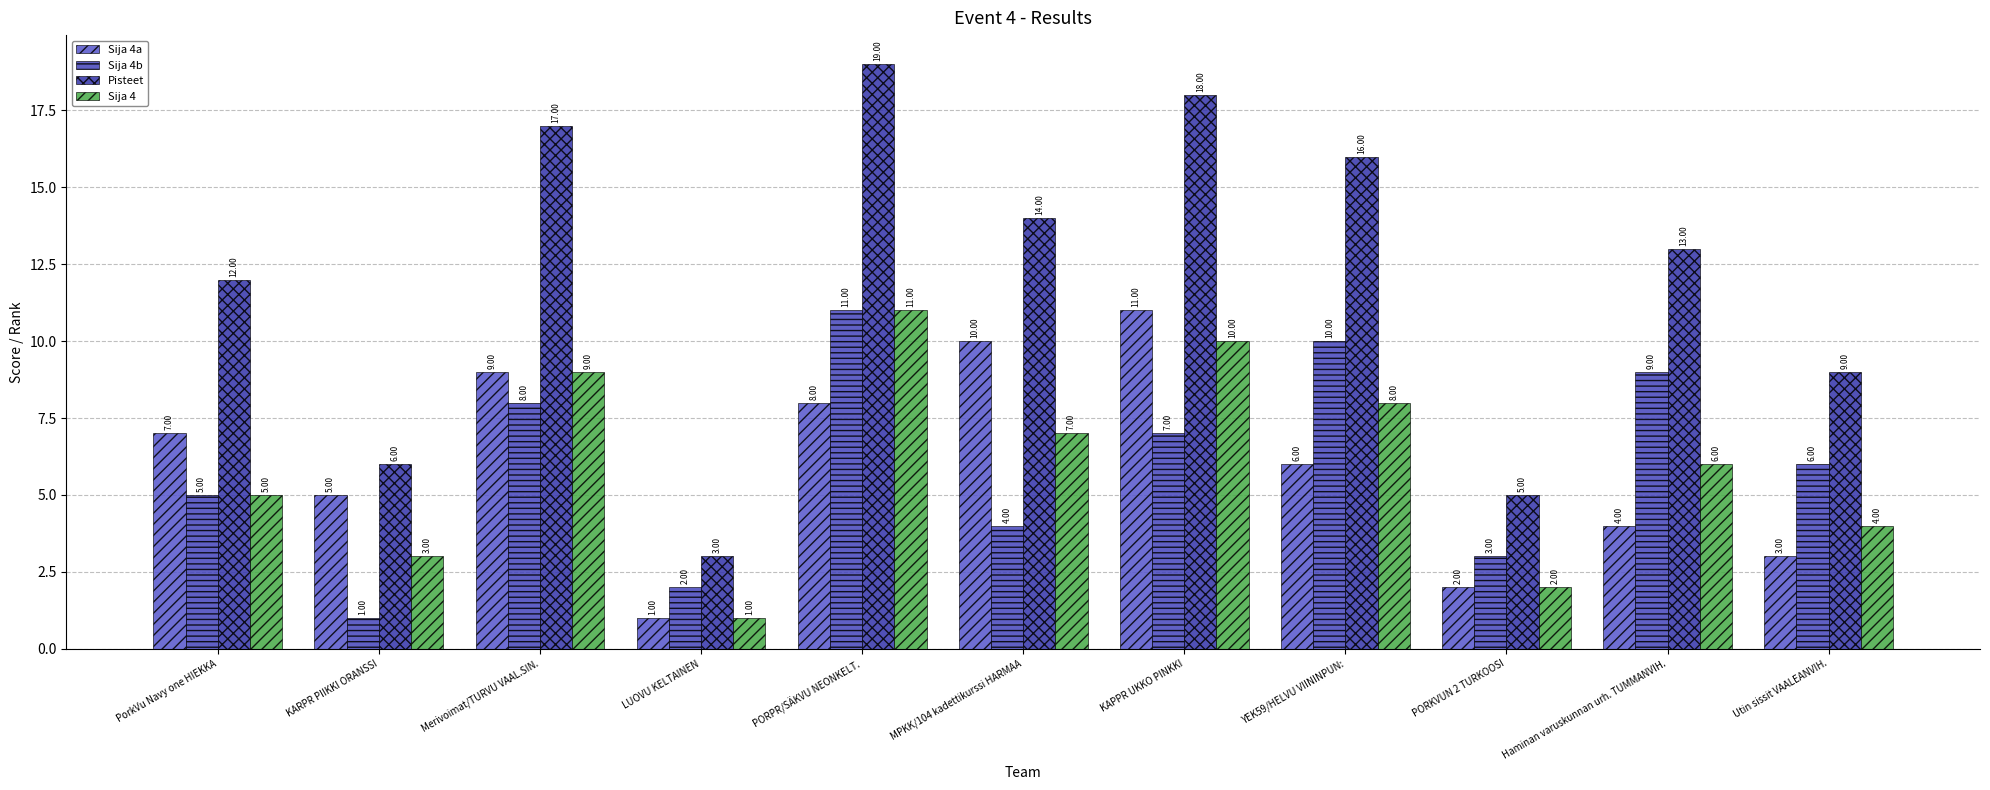

Where does the Sija 4a series first go above 6?

PorkVu Navy one HIEKKA